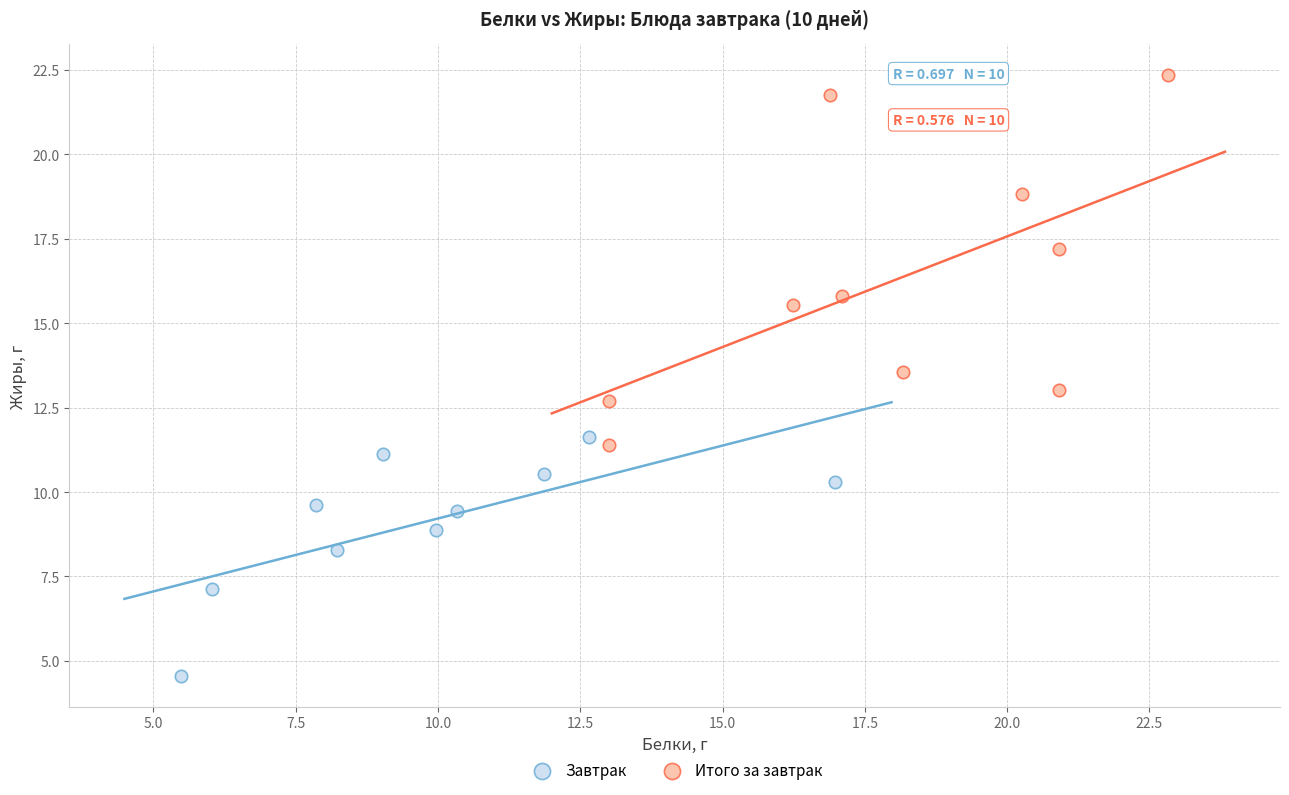

Which series contains the highest Y value?

Итого за завтрак